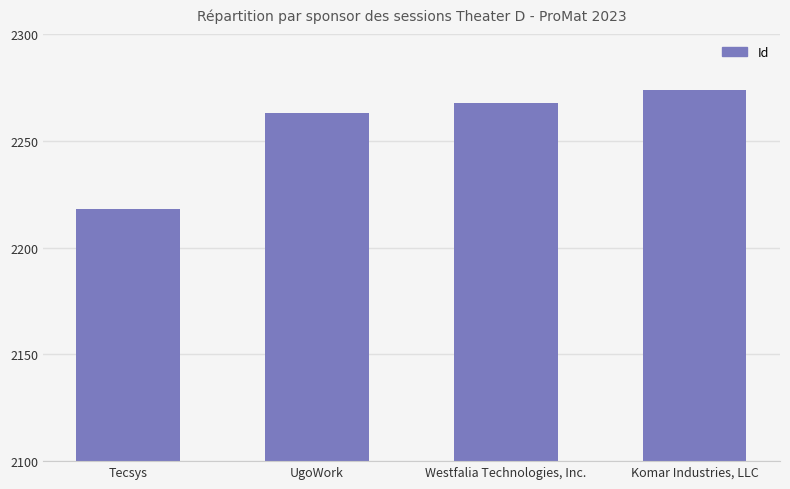

What is the greatest value displayed?

2274